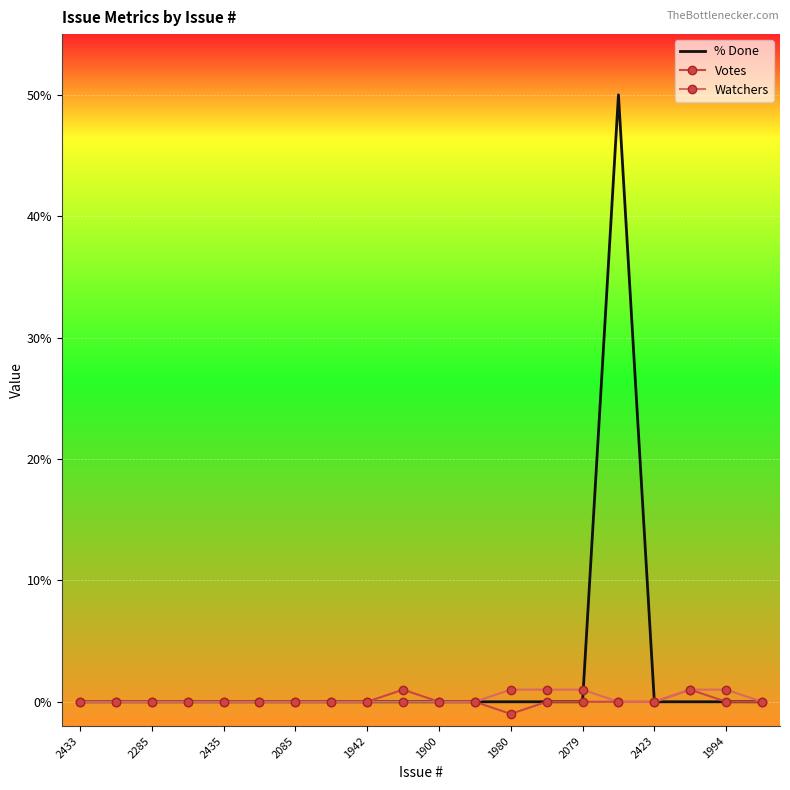

What is the greatest value displayed?

50